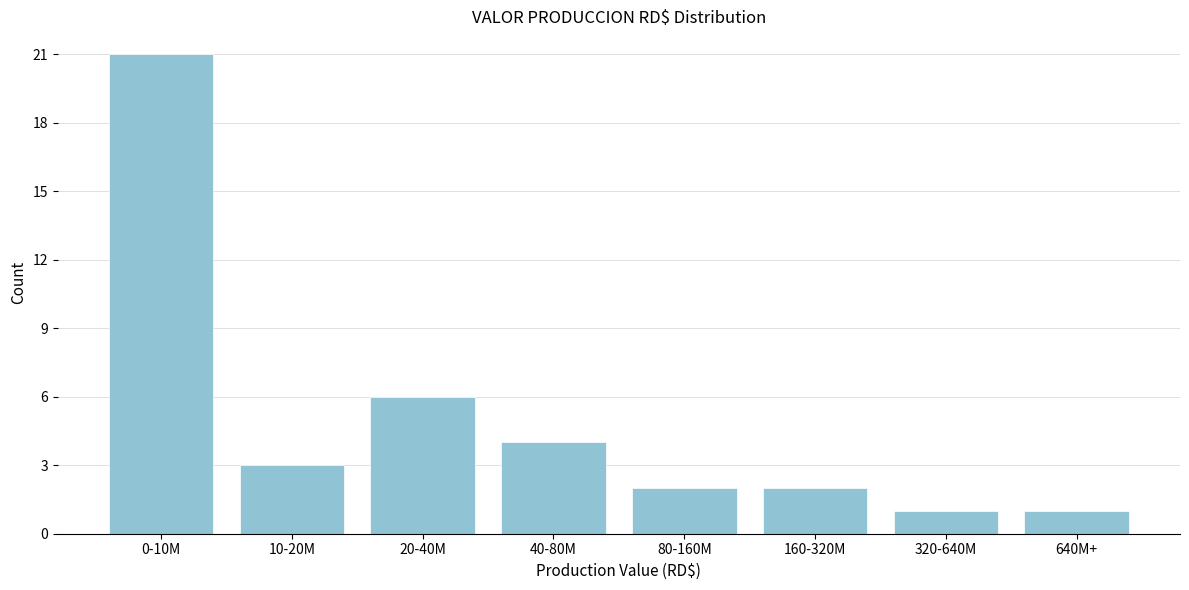

Reading left to right, list all the values displayed in this chart.

0-10M=21	10-20M=3	20-40M=6	40-80M=4	80-160M=2	160-320M=2	320-640M=1	640M+=1